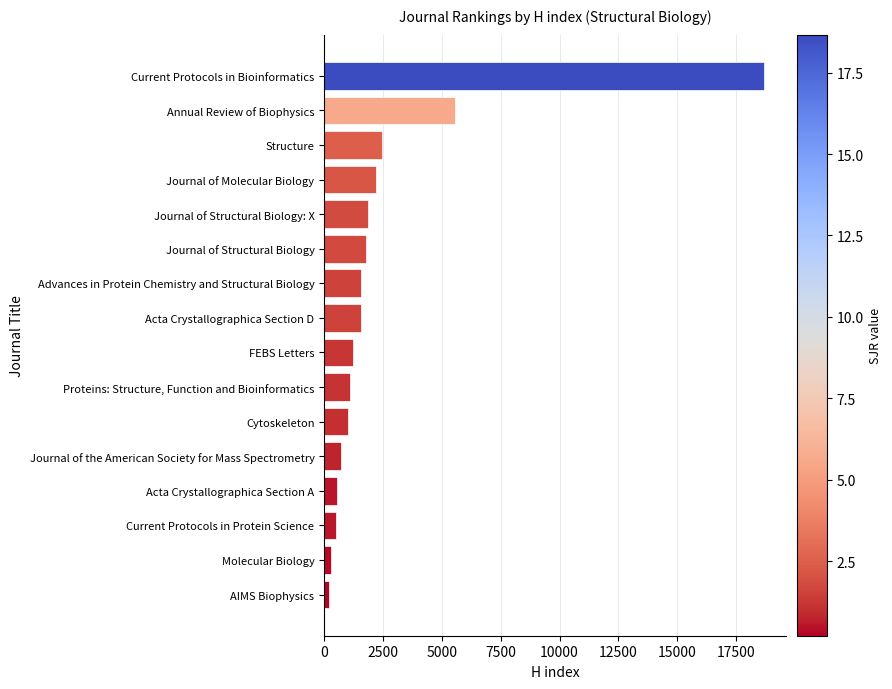

The chart shows a value of 5561 at Annual Review of Biophysics. True or false?

True